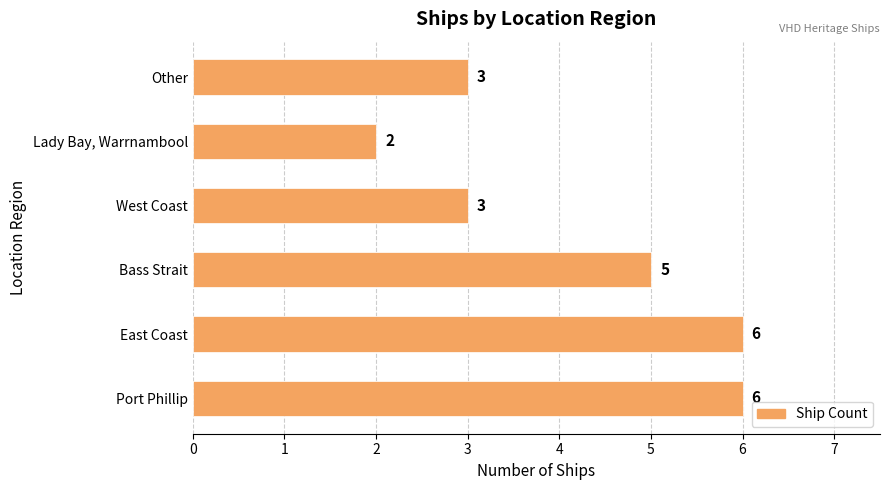

The value at West Coast is 3. True or false?

True